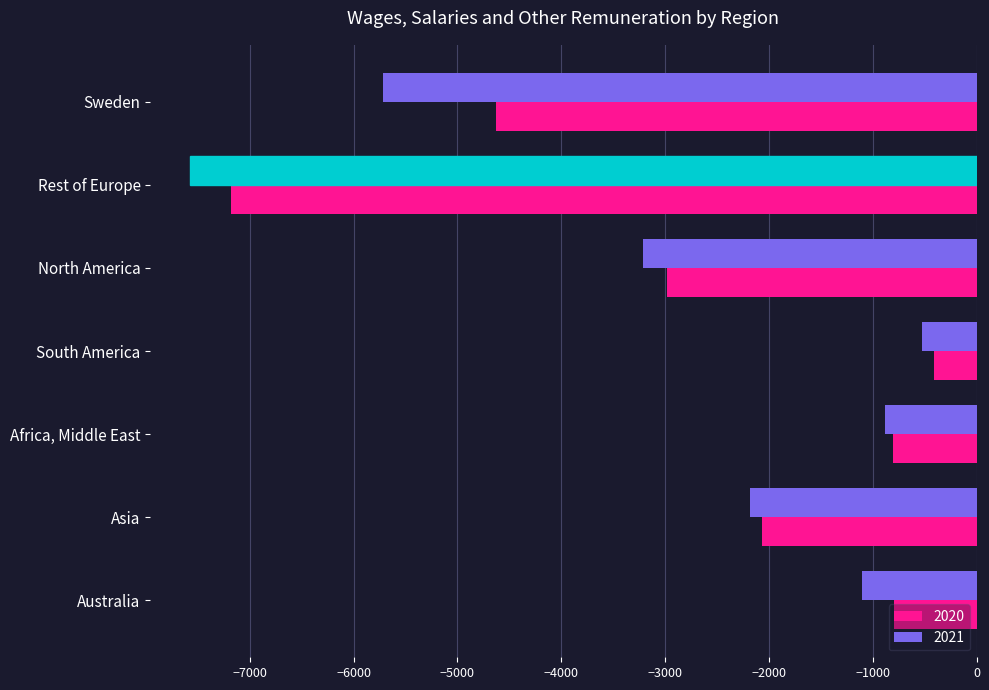

How many values in the 2021 series are below -2178?

3